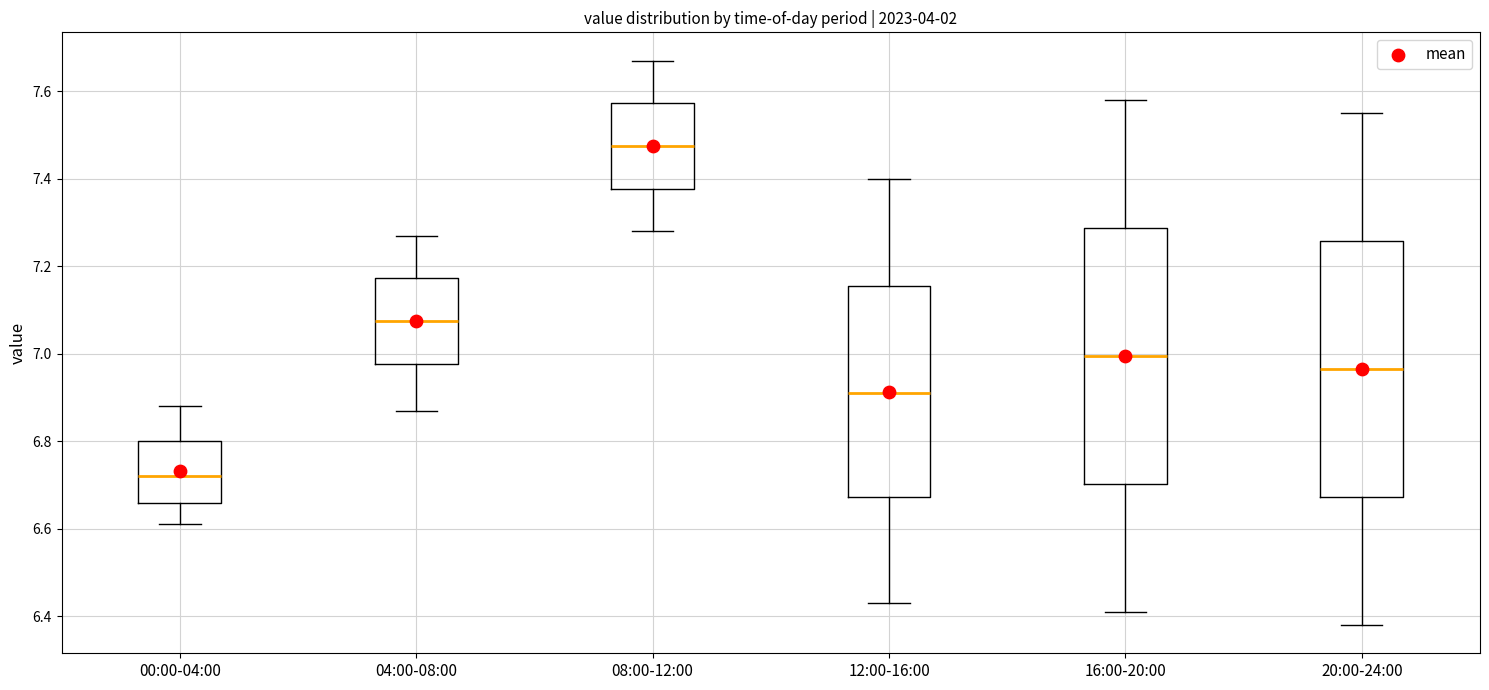

Reading left to right, read every box against the y-axis: the position of its median line, the range the box covers, and the ends of its whiskers. The values are not printed on the chart, so give them approximately, as read against the axis.

00:00-04:00: median 6.72, box 6.66 to 6.80, whiskers 6.62 to 6.88
04:00-08:00: median 7.08, box 6.98 to 7.18, whiskers 6.88 to 7.28
08:00-12:00: median 7.48, box 7.38 to 7.58, whiskers 7.28 to 7.68
12:00-16:00: median 6.92, box 6.68 to 7.16, whiskers 6.44 to 7.40
16:00-20:00: median 7.00, box 6.70 to 7.28, whiskers 6.42 to 7.58
20:00-24:00: median 6.96, box 6.68 to 7.26, whiskers 6.38 to 7.56